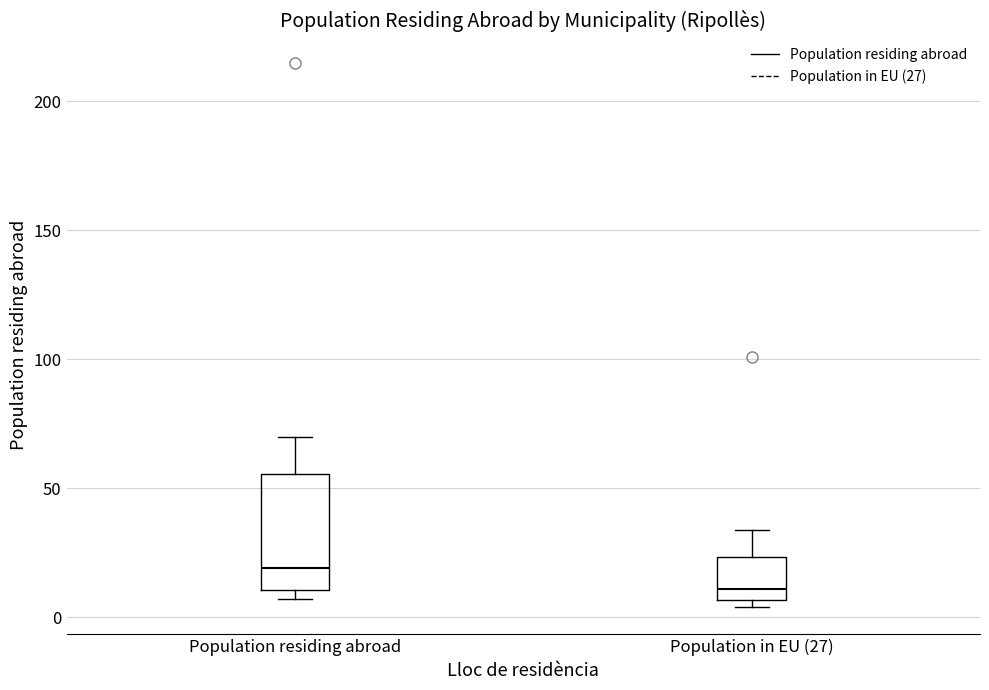

Reading left to right, read every box against the y-axis: the position of its median line, the range the box covers, and the ends of its whiskers. The values are not printed on the chart, so give them approximately, as read against the axis.

Population residing abroad: median 20, box 10 to 55, whiskers 5 to 70
Population in EU (27): median 10, box 5 to 25, whiskers 5 (just below the box's lower edge) to 35